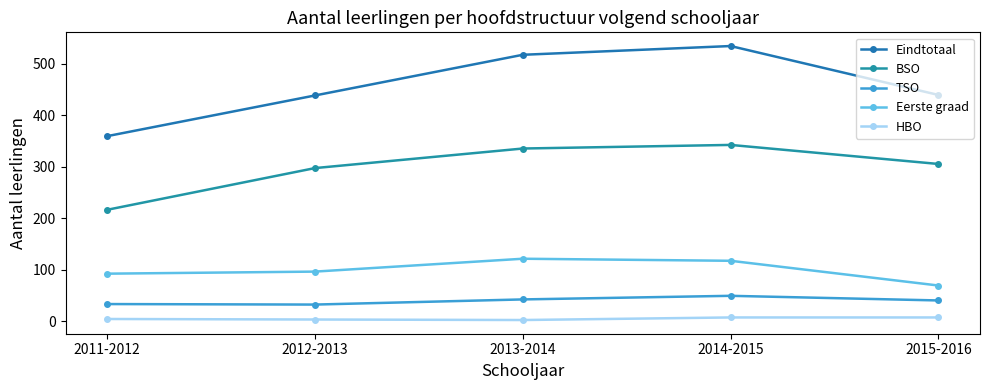

The Eerste graad series shows 61 at 2011-2012. True or false?

False